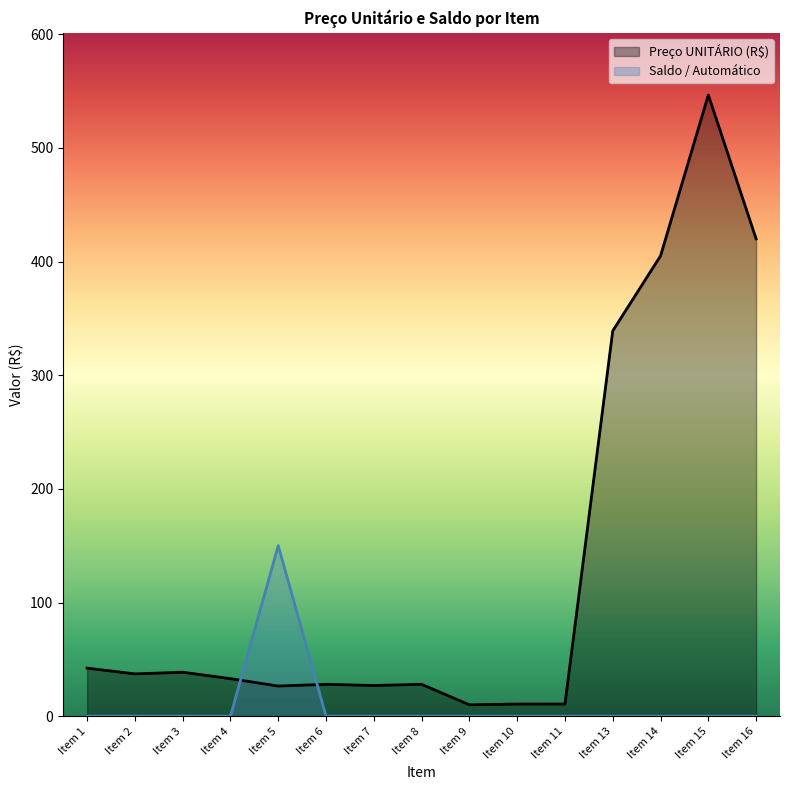

Which category has the lowest value in the Preço UNITÁRIO (R$) series?

Item 9